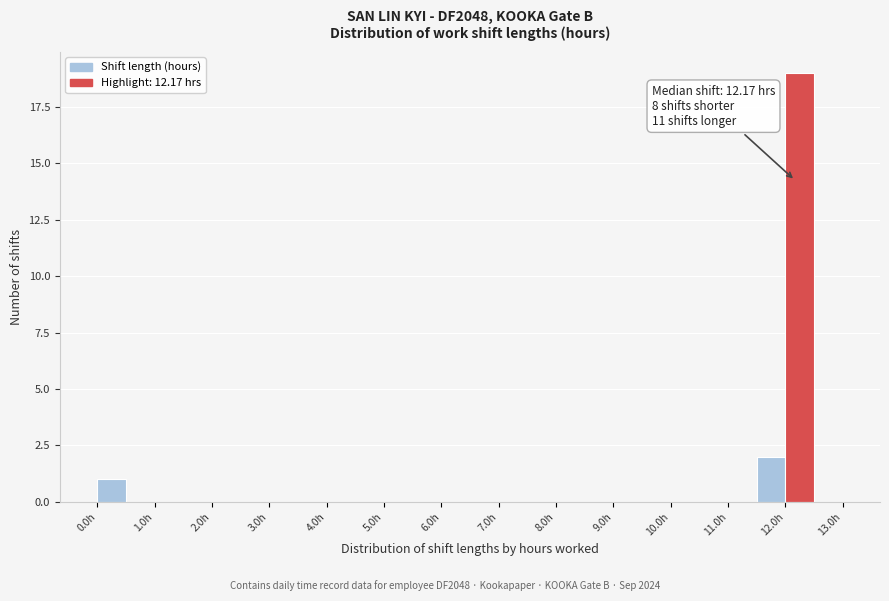

Which range on the x-axis has the tallest bar?

12.0 to 12.5